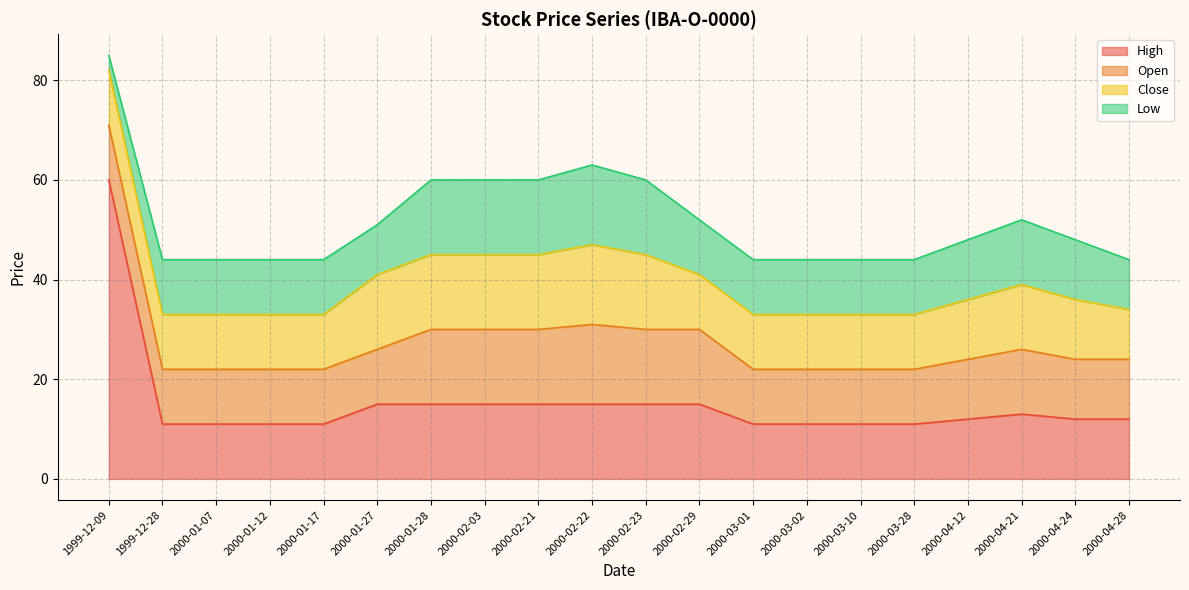

How many data points in Close are above 11?

9